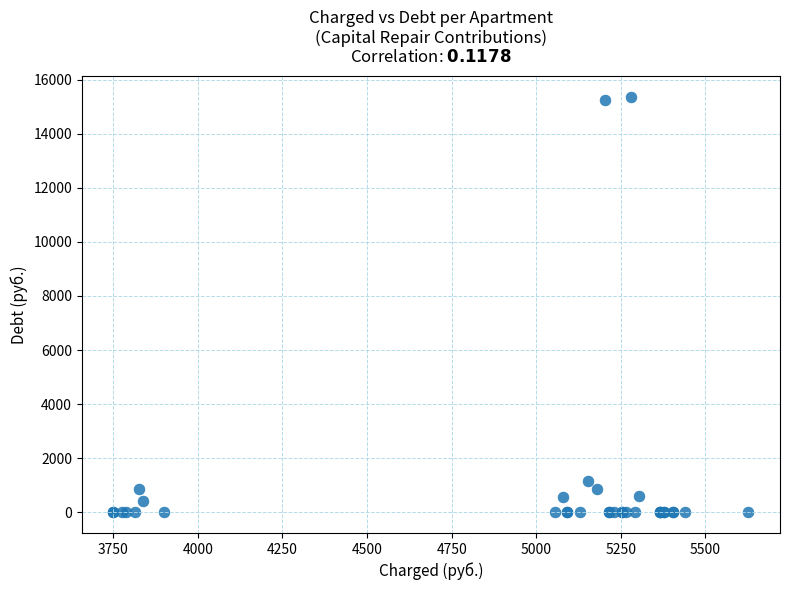

What Y value in the scatter plot is closest to 7677?

1145.4